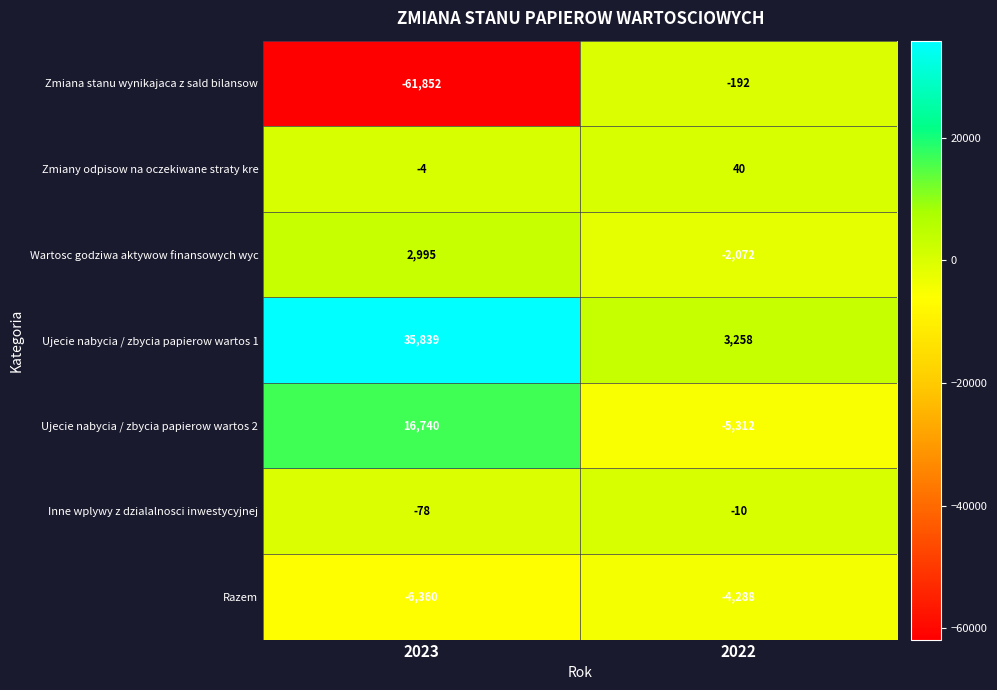

What is the difference between the highest and lowest values at 2022?

8570